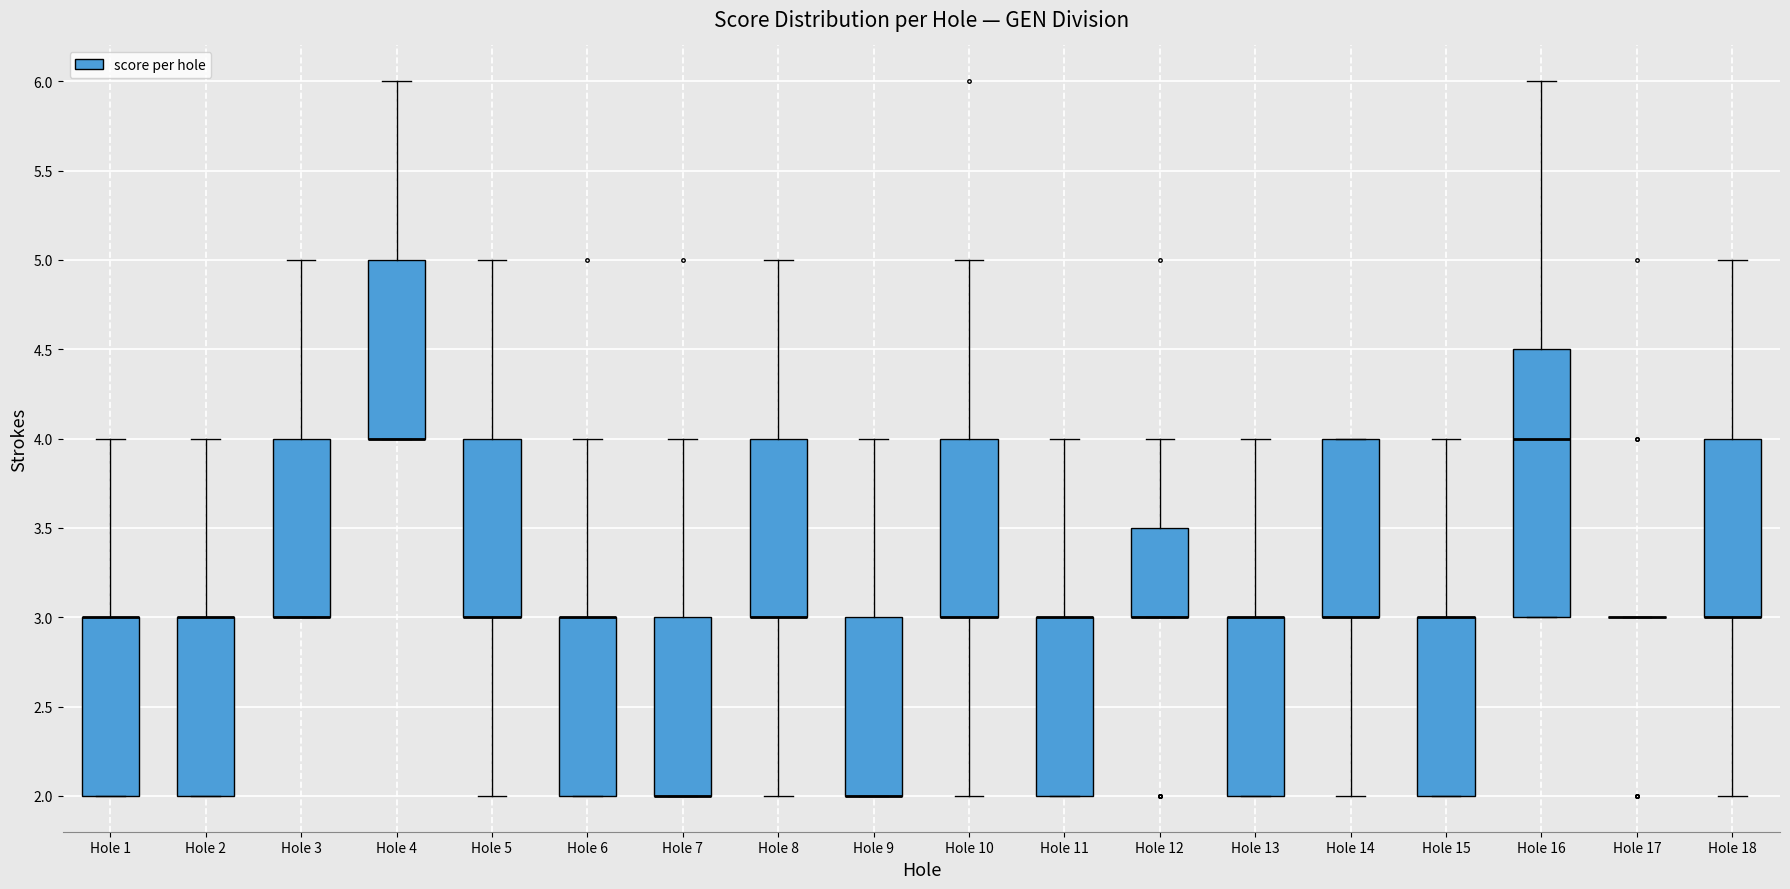

Reading left to right, read every box against the y-axis: the position of its median line, the range the box covers, and the ends of its whiskers. The values are not printed on the chart, so give them approximately, as read against the axis.

Hole 1: median 3.0 (drawn on the box's upper edge), box 2.0 to 3.0, whiskers 2.0 to 4.0
Hole 2: median 3.0 (drawn on the box's upper edge), box 2.0 to 3.0, whiskers 2.0 to 4.0
Hole 3: median 3.0 (drawn on the box's lower edge), box 3.0 to 4.0, whiskers 3.0 to 5.0
Hole 4: median 4.0 (drawn on the box's lower edge), box 4.0 to 5.0, whiskers 4.0 to 6.0
Hole 5: median 3.0 (drawn on the box's lower edge), box 3.0 to 4.0, whiskers 2.0 to 5.0
Hole 6: median 3.0 (drawn on the box's upper edge), box 2.0 to 3.0, whiskers 2.0 to 4.0
Hole 7: median 2.0 (drawn on the box's lower edge), box 2.0 to 3.0, whiskers 2.0 to 4.0
Hole 8: median 3.0 (drawn on the box's lower edge), box 3.0 to 4.0, whiskers 2.0 to 5.0
Hole 9: median 2.0 (drawn on the box's lower edge), box 2.0 to 3.0, whiskers 2.0 to 4.0
Hole 10: median 3.0 (drawn on the box's lower edge), box 3.0 to 4.0, whiskers 2.0 to 5.0
Hole 11: median 3.0 (drawn on the box's upper edge), box 2.0 to 3.0, whiskers 2.0 to 4.0
Hole 12: median 3.0 (drawn on the box's lower edge), box 3.0 to 3.5, whiskers 3.0 to 4.0
Hole 13: median 3.0 (drawn on the box's upper edge), box 2.0 to 3.0, whiskers 2.0 to 4.0
Hole 14: median 3.0 (drawn on the box's lower edge), box 3.0 to 4.0, whiskers 2.0 to 4.0
Hole 15: median 3.0 (drawn on the box's upper edge), box 2.0 to 3.0, whiskers 2.0 to 4.0
Hole 16: median 4.0, box 3.0 to 4.5, whiskers 3.0 to 6.0
Hole 17: box collapsed to a line at 3.0, whiskers 3.0 to 3.0
Hole 18: median 3.0 (drawn on the box's lower edge), box 3.0 to 4.0, whiskers 2.0 to 5.0